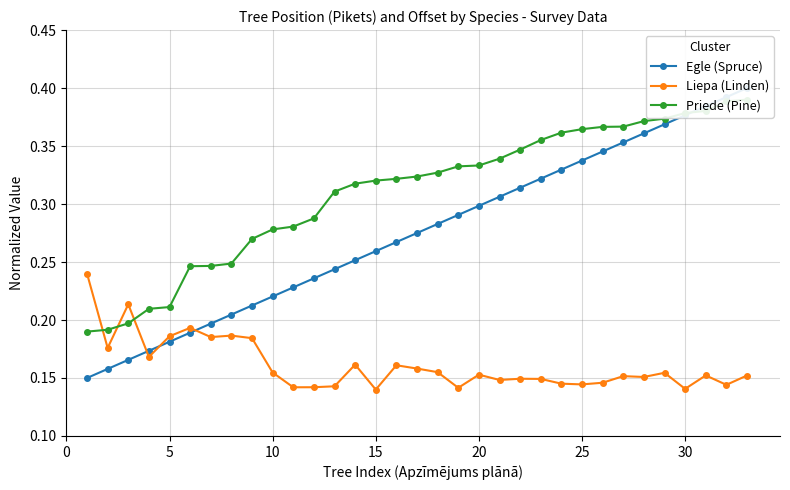

Does the chart have visible grid lines?

Yes